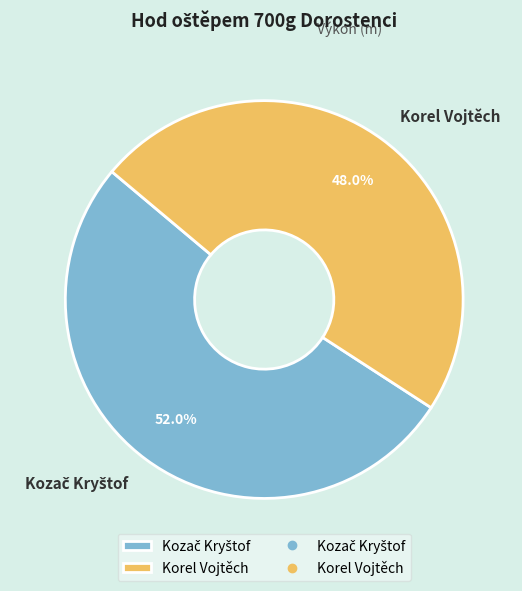

What portion of the pie excludes Korel Vojtěch?

52.0%